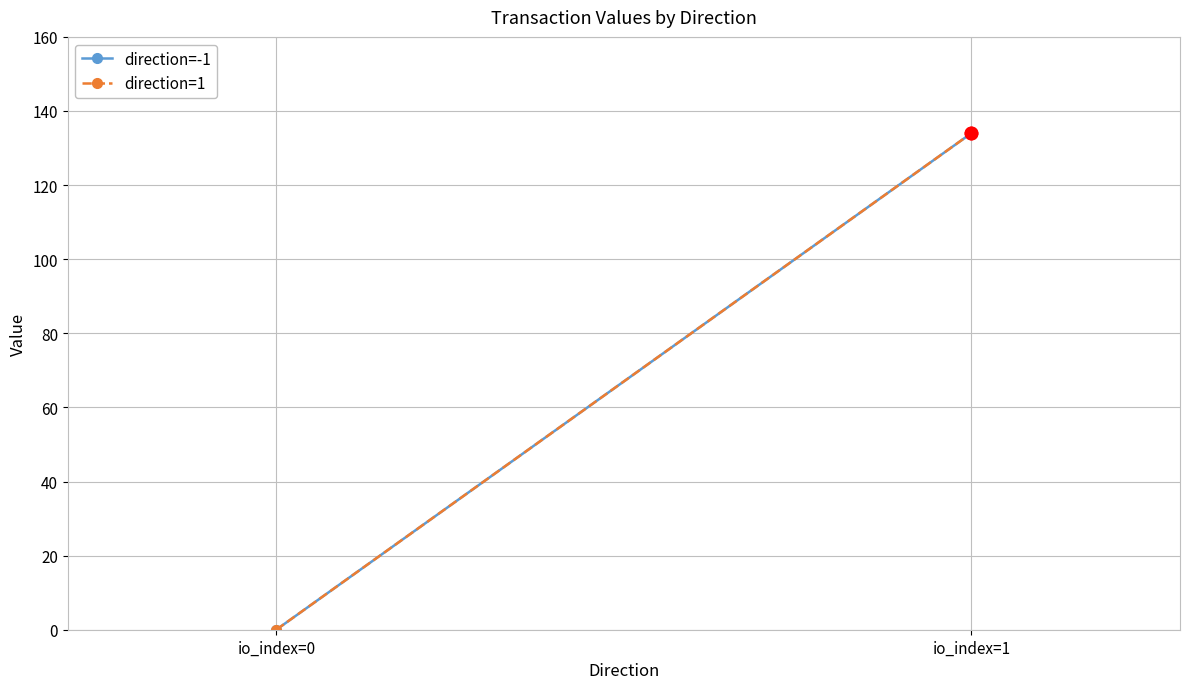

What value does the direction=1 series have at io_index=1?

134.0